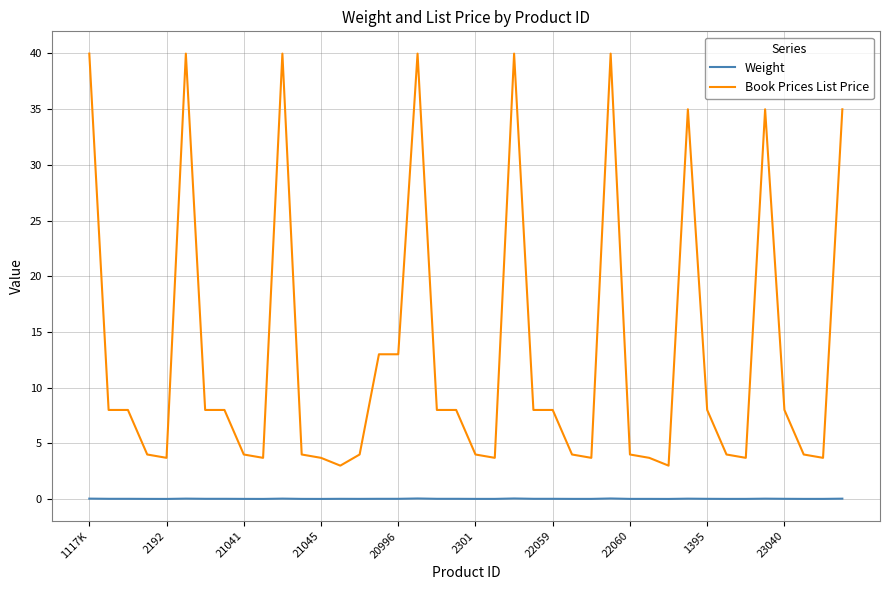

What is the highest value of the Book Prices List Price series?

40.0